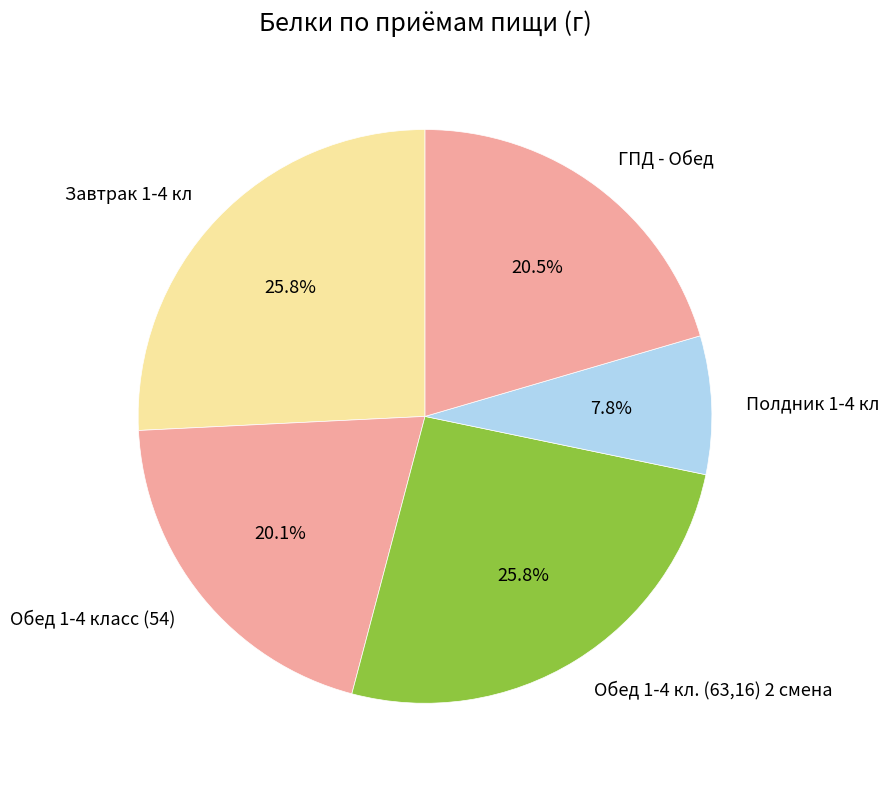

Which has a higher value, Обед 1-4 кл. (63,16) 2 смена or Полдник 1-4 кл?

Обед 1-4 кл. (63,16) 2 смена